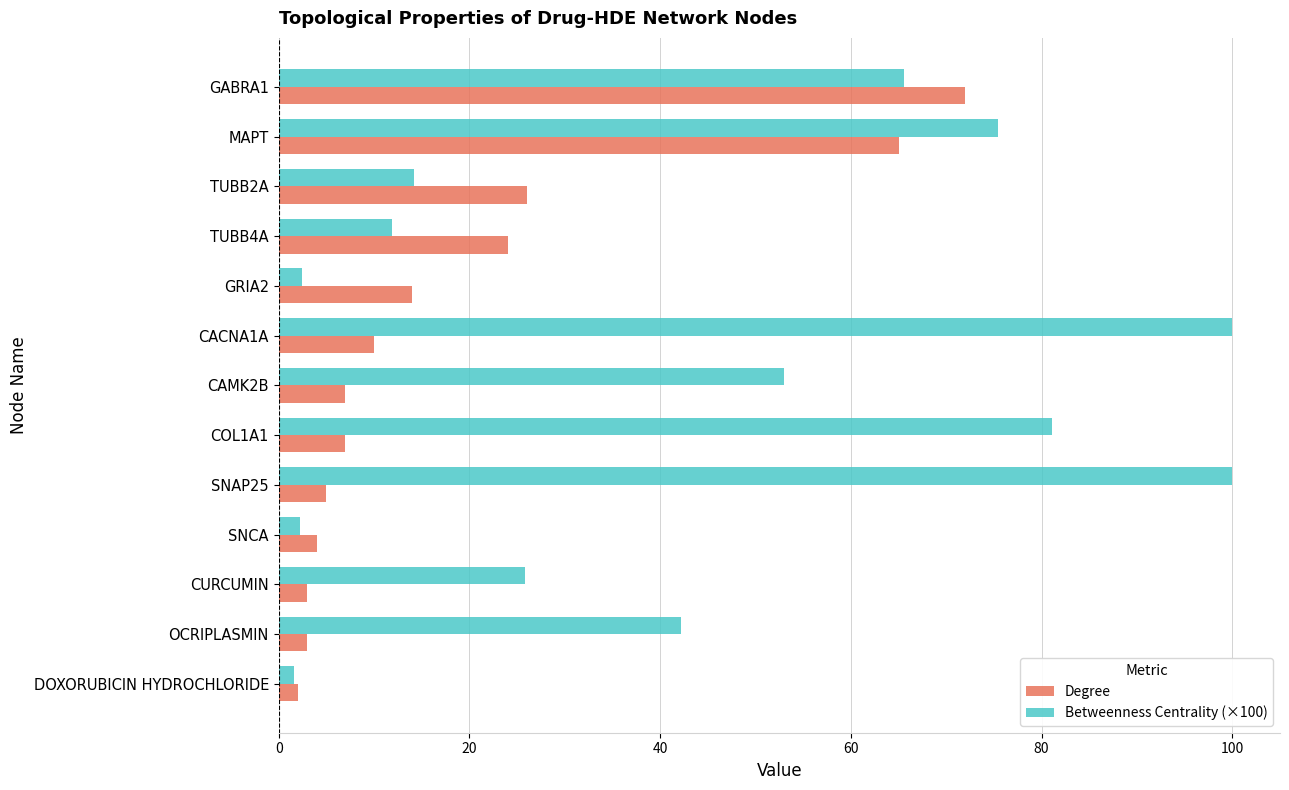

The value of Betweenness Centrality (×100) at GABRA1 is 37.1. True or false?

False